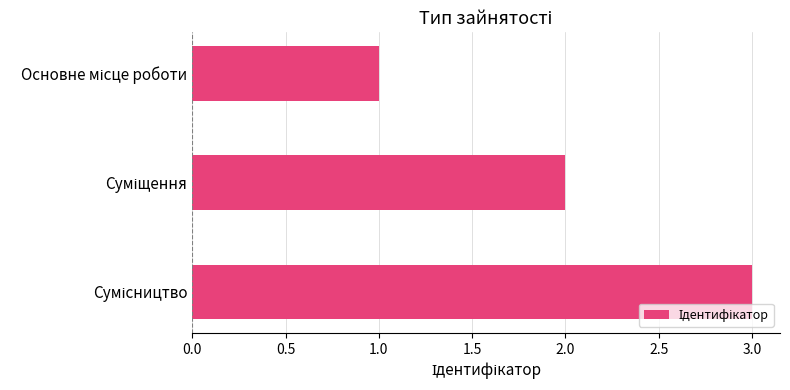

What is the sum of all values?

6